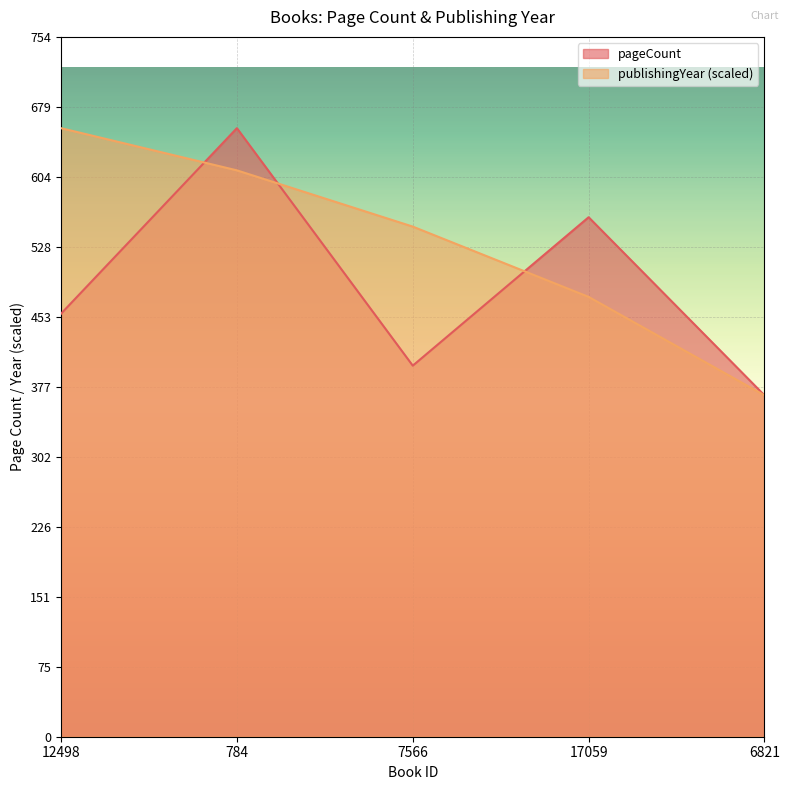

The publishingYear series shows 474.1 at 17059. True or false?

True